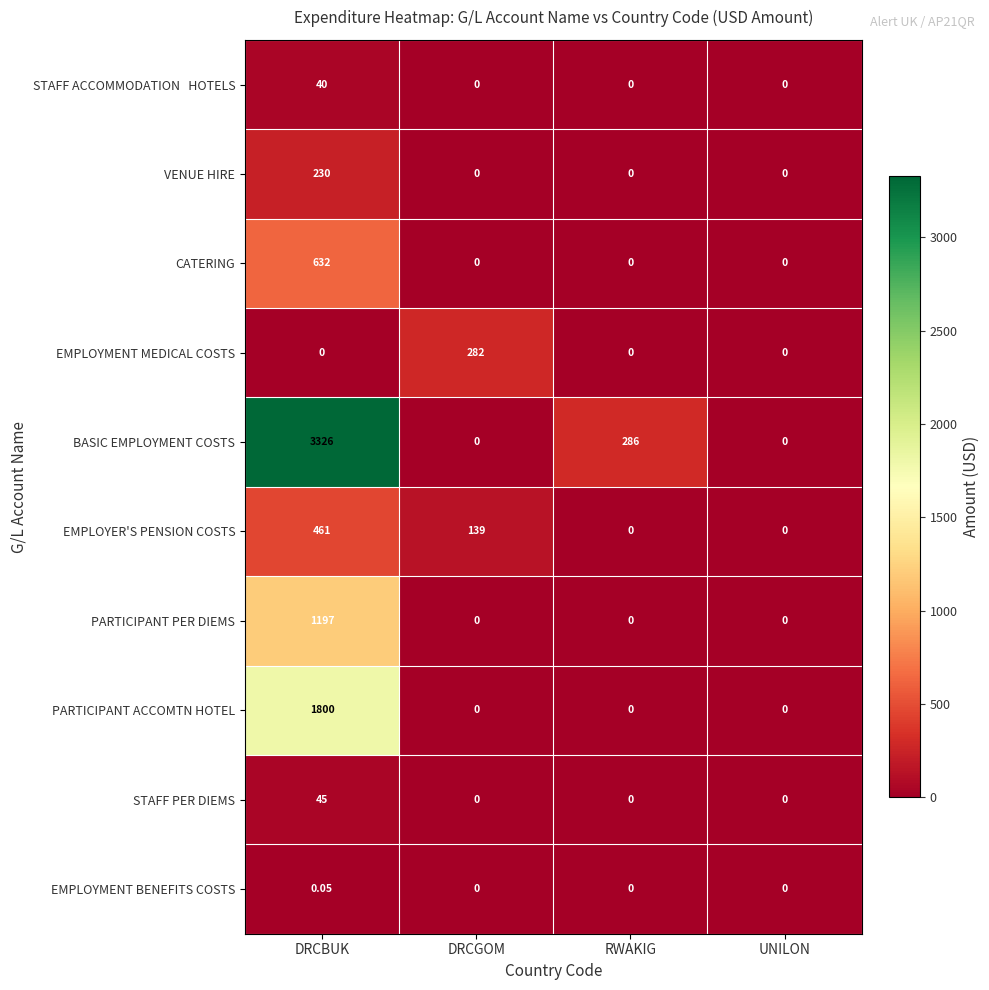

What is the difference between the highest and lowest values at DRCBUK?

3326.0